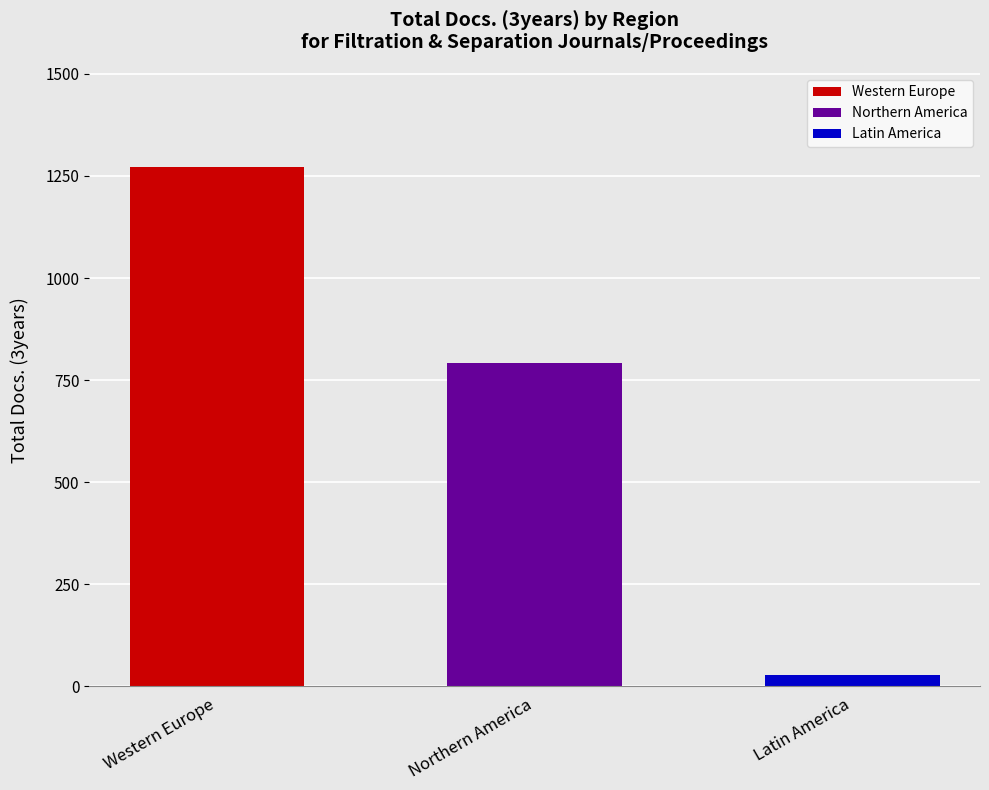

What is the difference between the maximum and minimum values?

1245